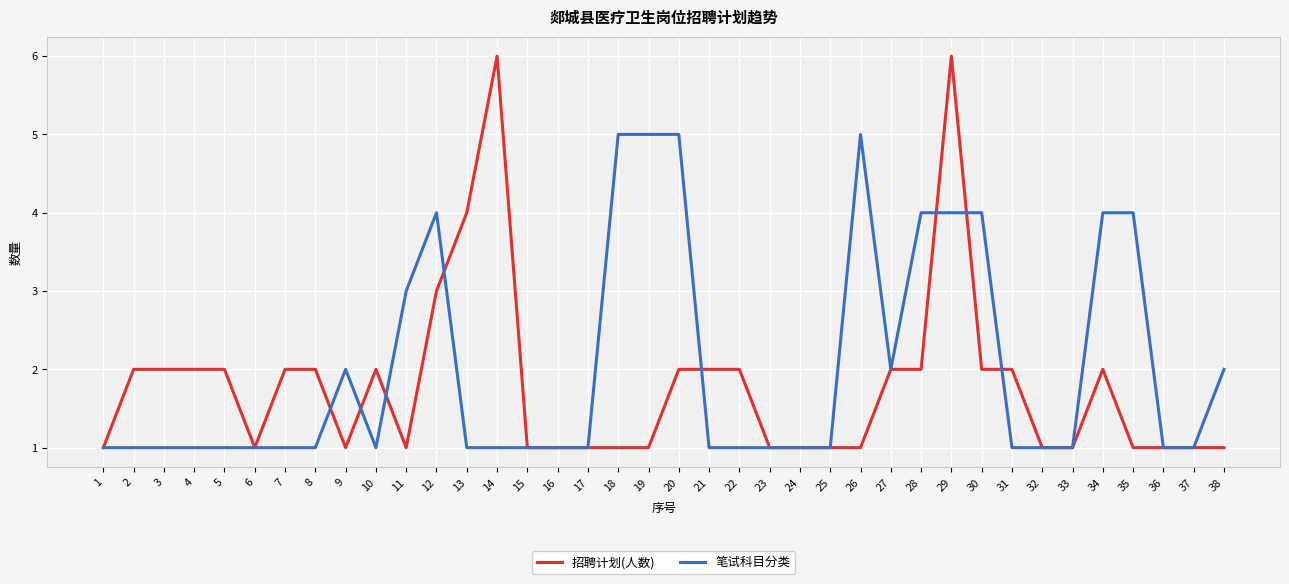

What is the sum of all 招聘计划(人数) values?

68